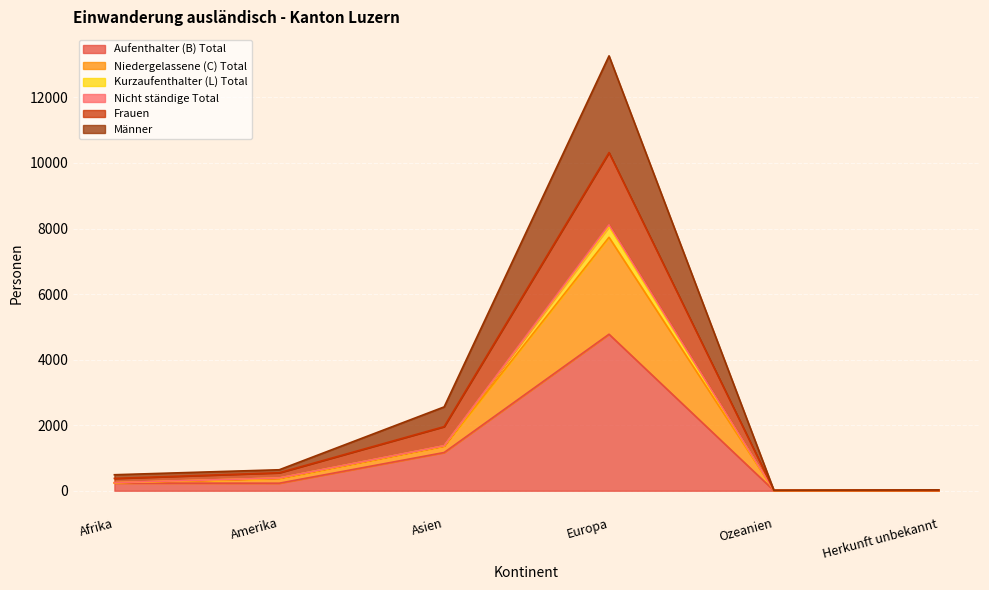

Where is the first local maximum for Aufenthalter (B) Total?

Europa